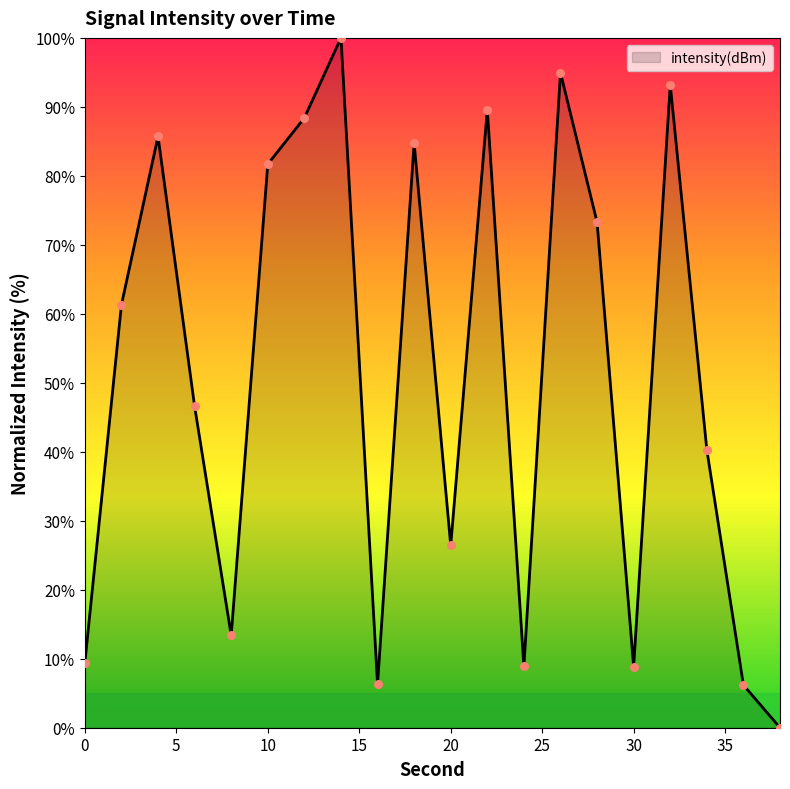

What is the greatest value displayed?

100.0